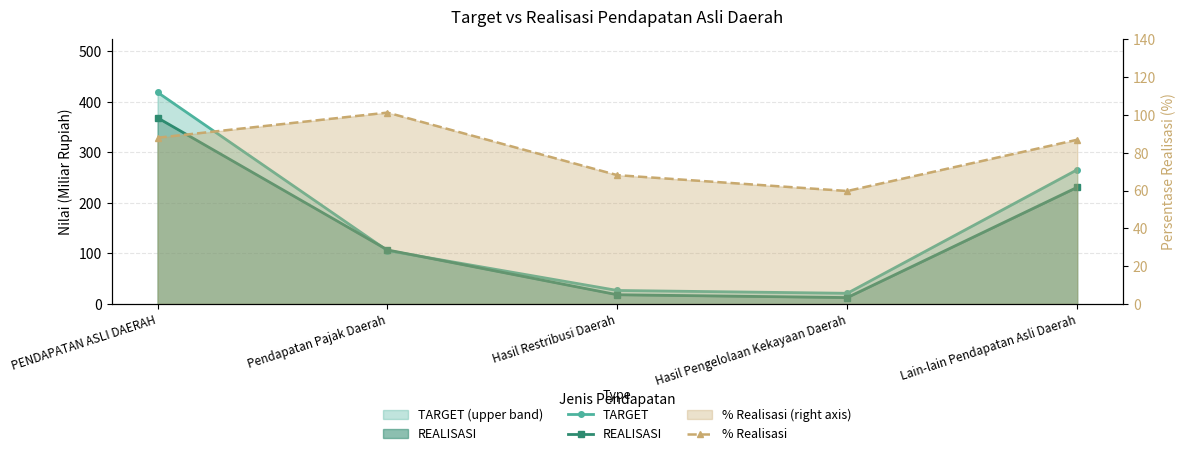

After their last crossing, which series has the higher values: TARGET or REALISASI?

TARGET